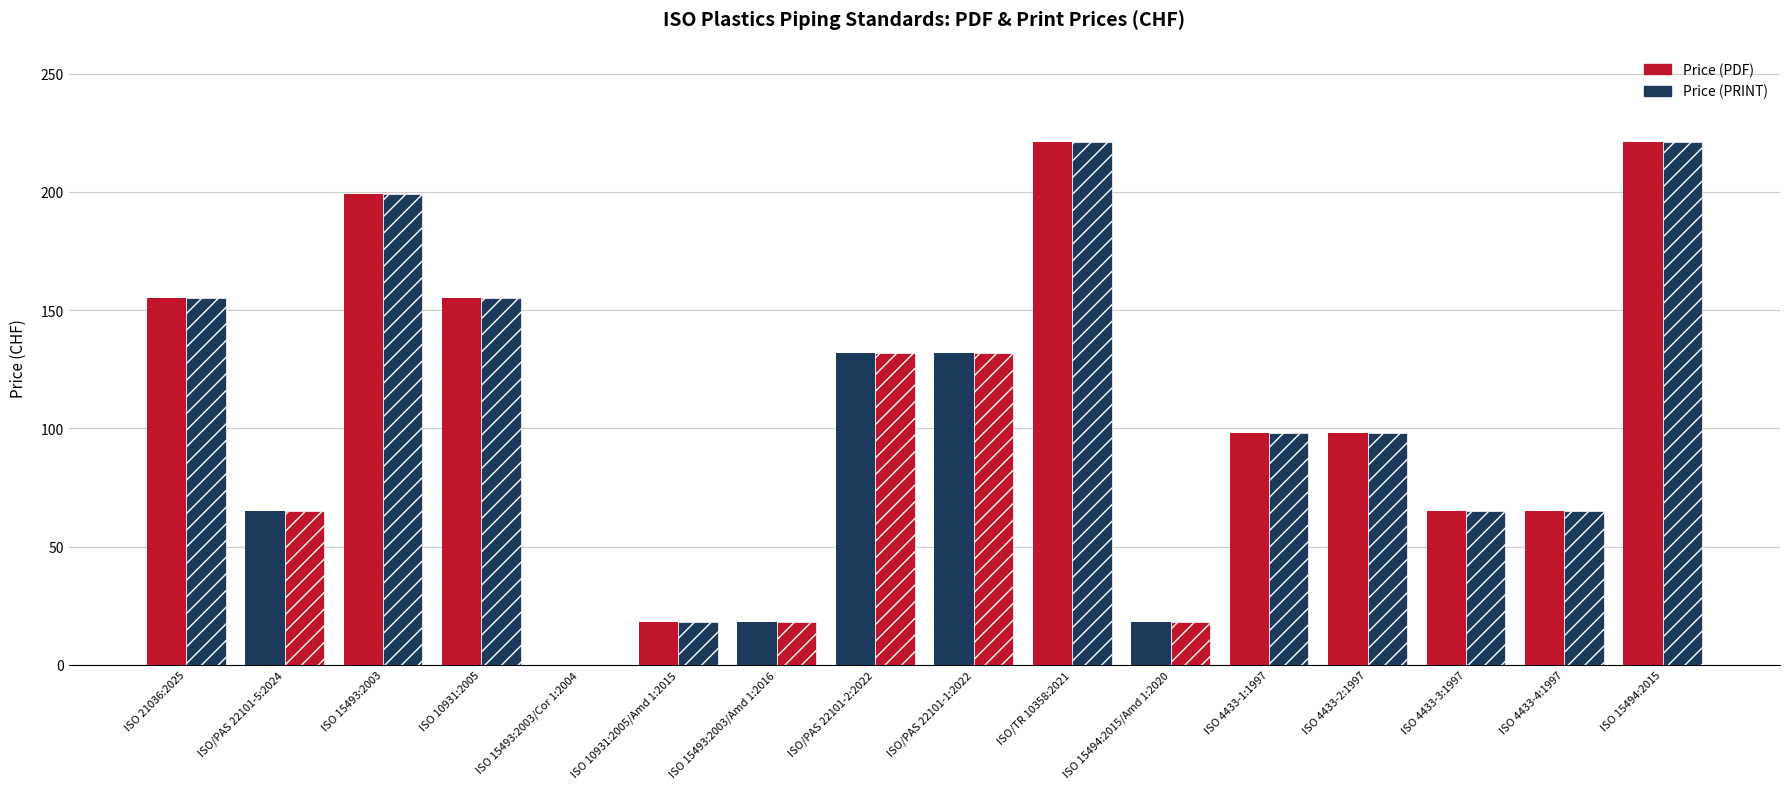

What is the maximum value shown in the chart?

221